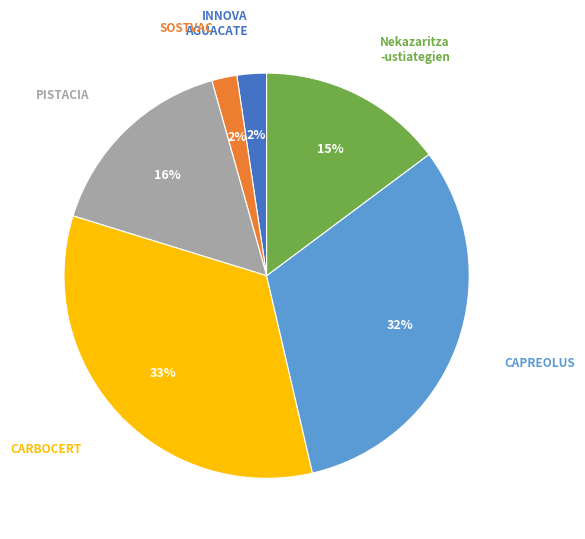

How many segments does this pie chart have?

6